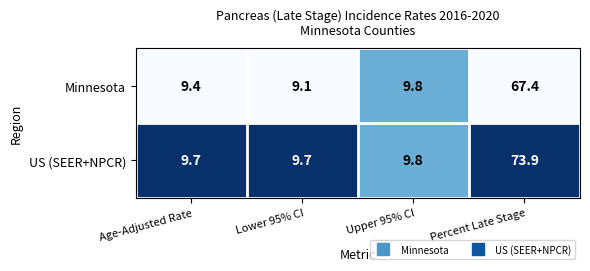

What is the maximum value shown in the chart?

73.9